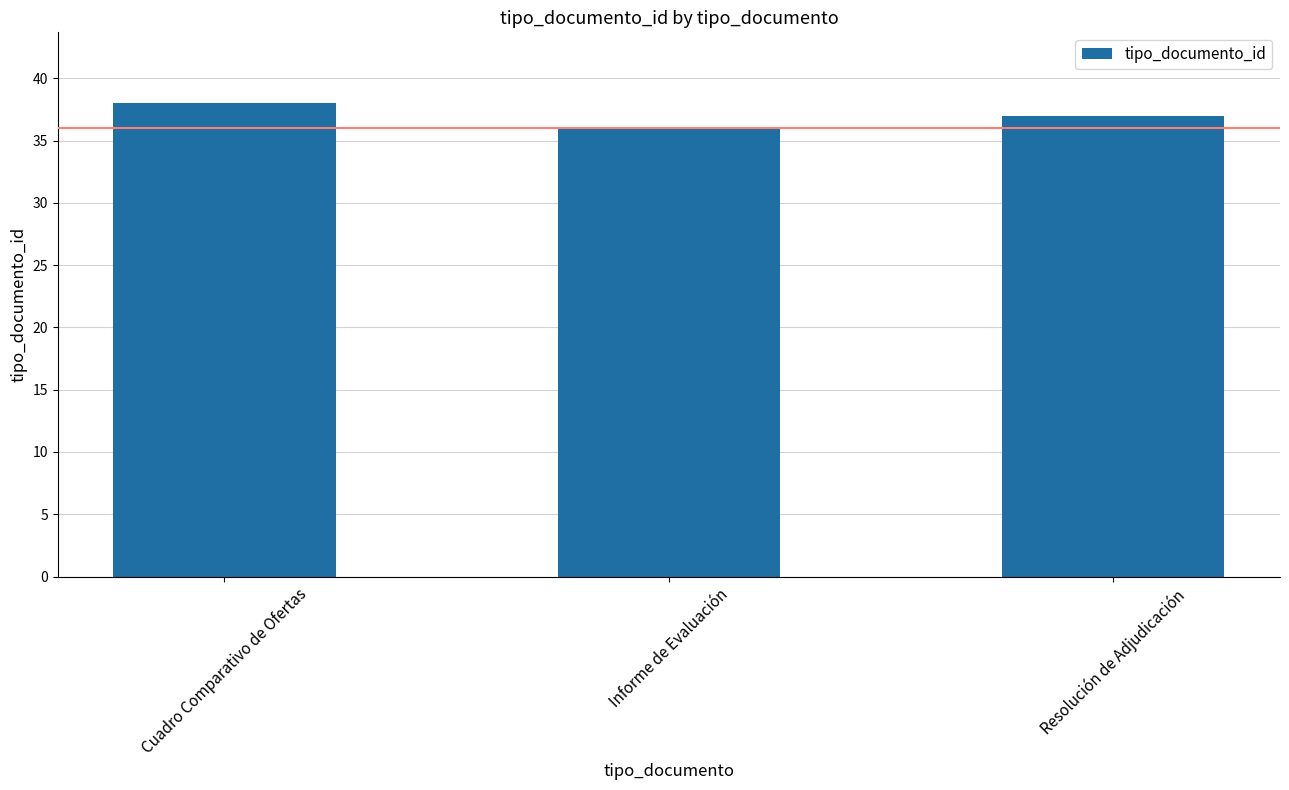

How many categories are shown in the chart?

3